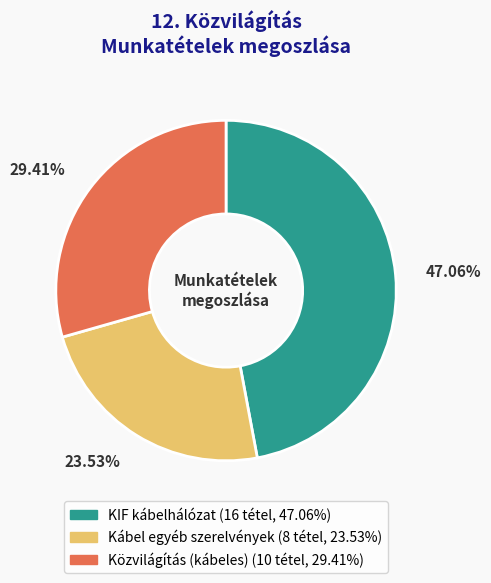

Which category has the smallest portion of the pie?

Kábel egyéb szerelvények